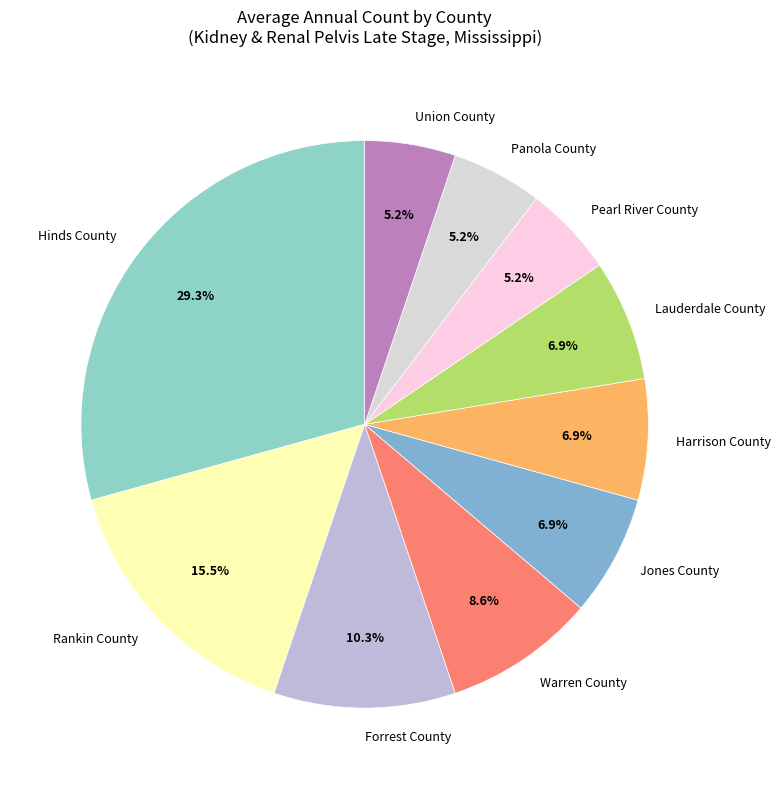

To the nearest percent, what is the difference between the largest and smallest slice percentages?

24%